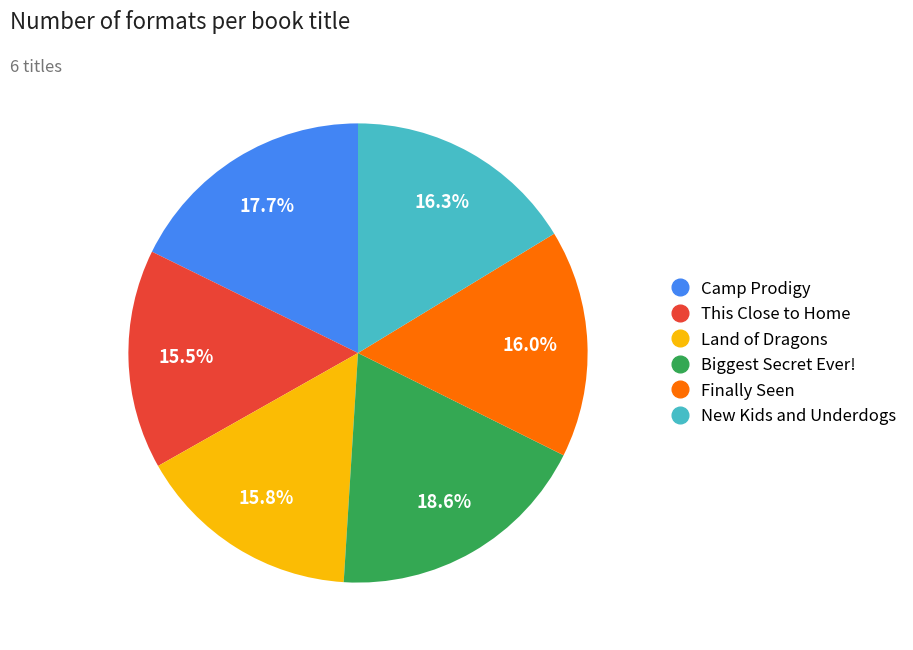

What is the largest slice in the pie chart?

Biggest Secret Ever!